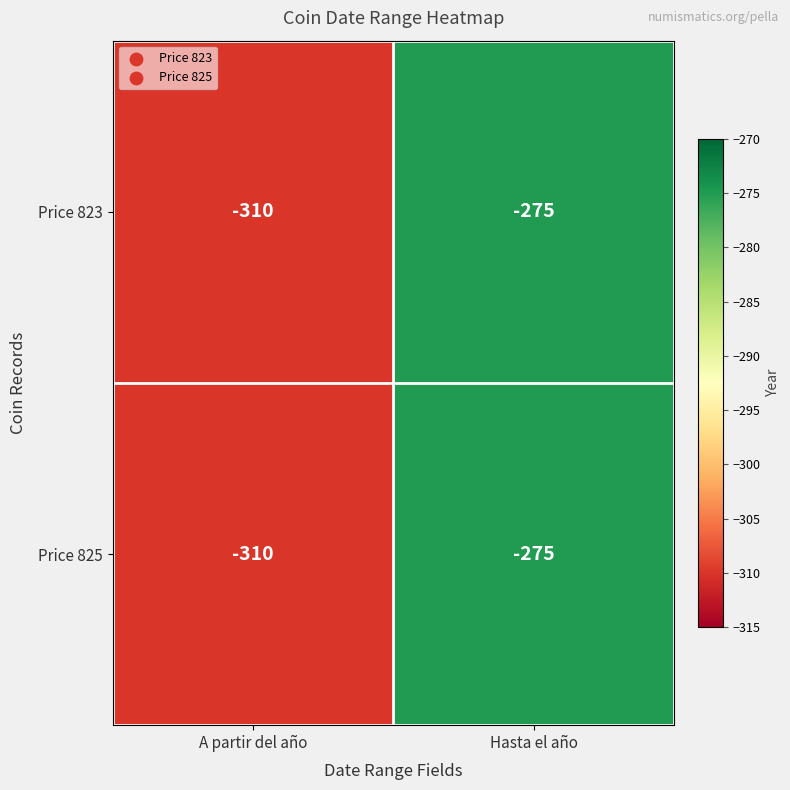

What is the sum of all Price 823 values?

-585